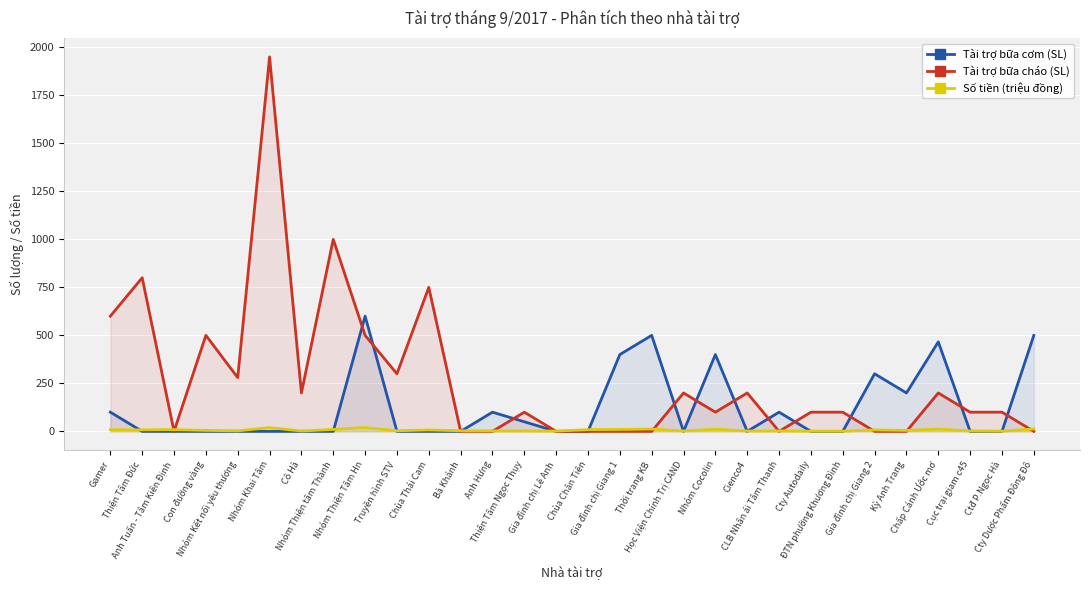

List the labels in order of Số tiền (triệu đồng) value, largest first.

Nhóm Thiện Tâm Hn, Nhóm Khai Tâm, Thời trang KB, Cty Dược Phẩm Đông Đô, Chấp Cánh Ước mơ, Nhóm Cocolin, Nhóm Thiện tâm Thành, Gia đình chị Giang 1, Anh Tuấn - Tâm Kiên Định, Chùa Chân Tiên, Gamer, Thiện Tâm Đức, Chùa Thái Cam, Gia đình chị Giang 2, Con đường vàng, Kỳ Anh Trang, Truyền hình STV, Bà Khánh, Nhóm Kết nối yêu thương, Anh Hưng, CLB Nhân ái Tâm Thanh, Thiện Tâm Ngọc Thụy, Cô Hà, Học Viện Chính Trị CAND, Cienco4, Cục trại giam c45, Gia đình chị Lê Anh, Cty Autodaily, ĐTN phường Khương Đình, Ctđ P.Ngọc Hà